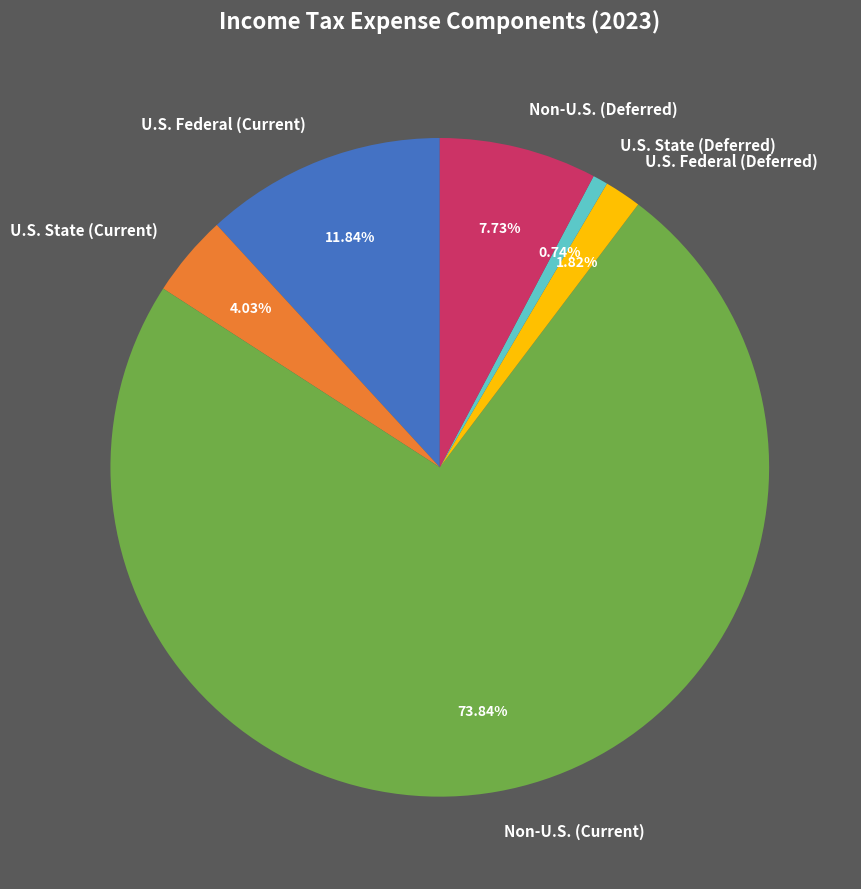

Between U.S. State (Current) and U.S. Federal (Deferred), which is larger?

U.S. State (Current)